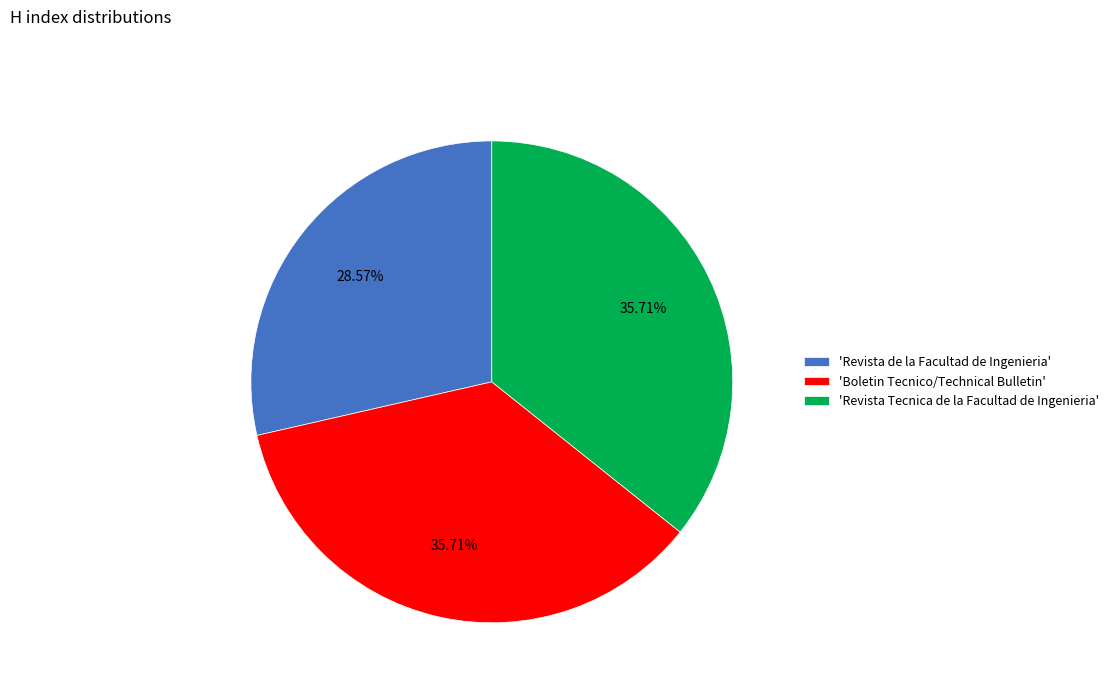

To the nearest percent, what is the difference between the largest and smallest slice percentages?

7%